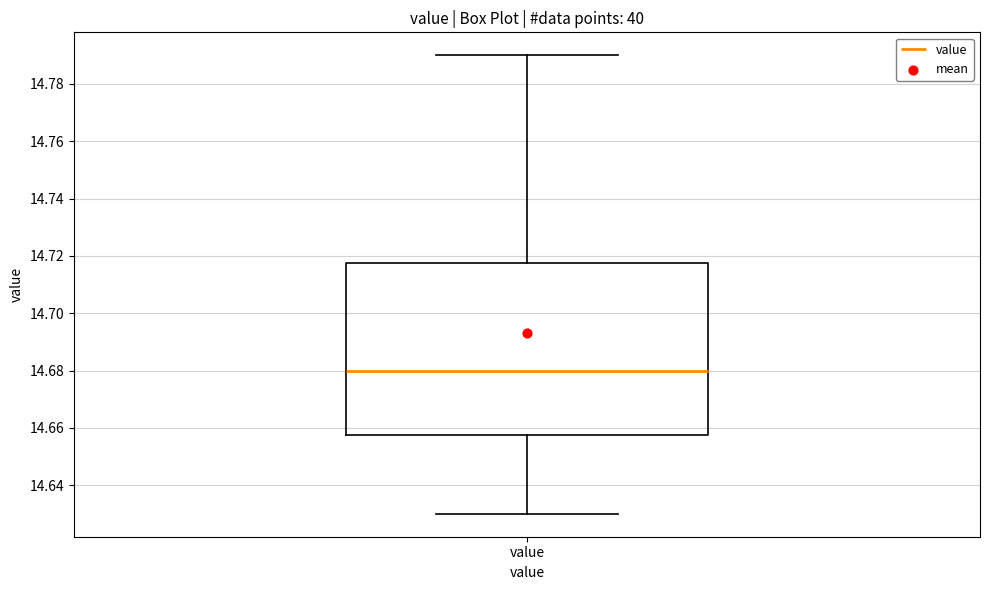

Read this box plot against the y-axis: the position of the median line, the range covered by the box, and the ends of both whiskers. The values are not printed on the chart, so give them approximately, as read against the axis.

median 14.680, box 14.658 to 14.718, whiskers 14.630 to 14.790